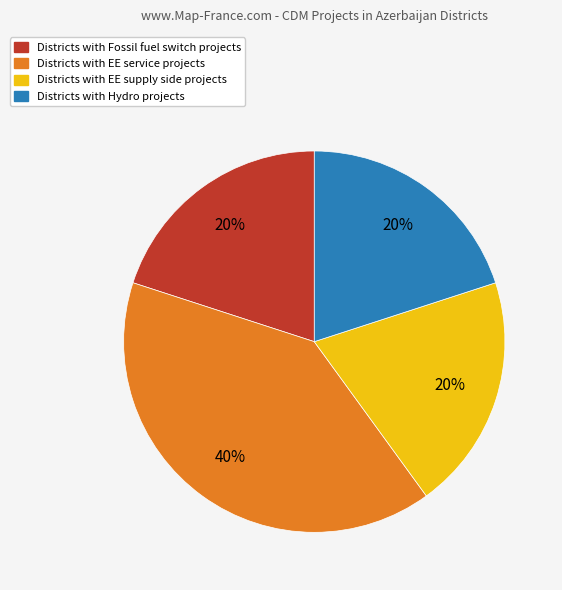

Is there a majority slice in this chart?

No